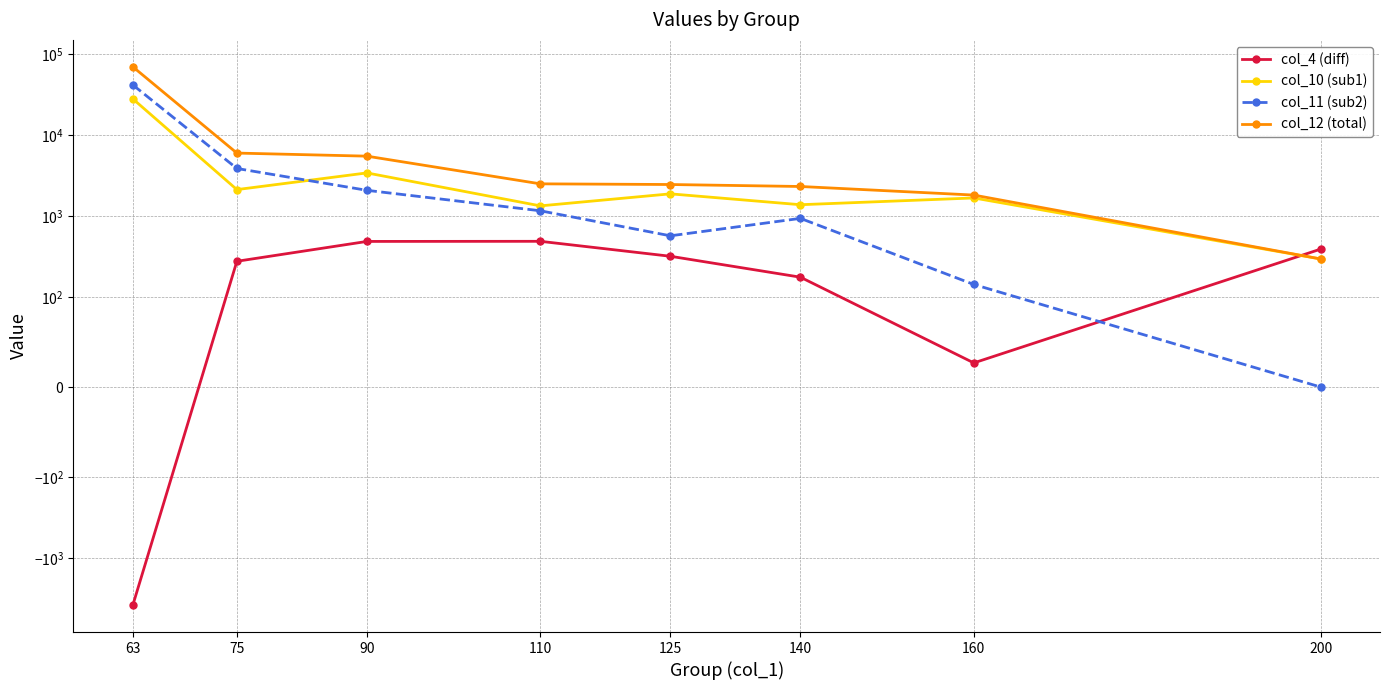

How many lines are shown in the chart?

4